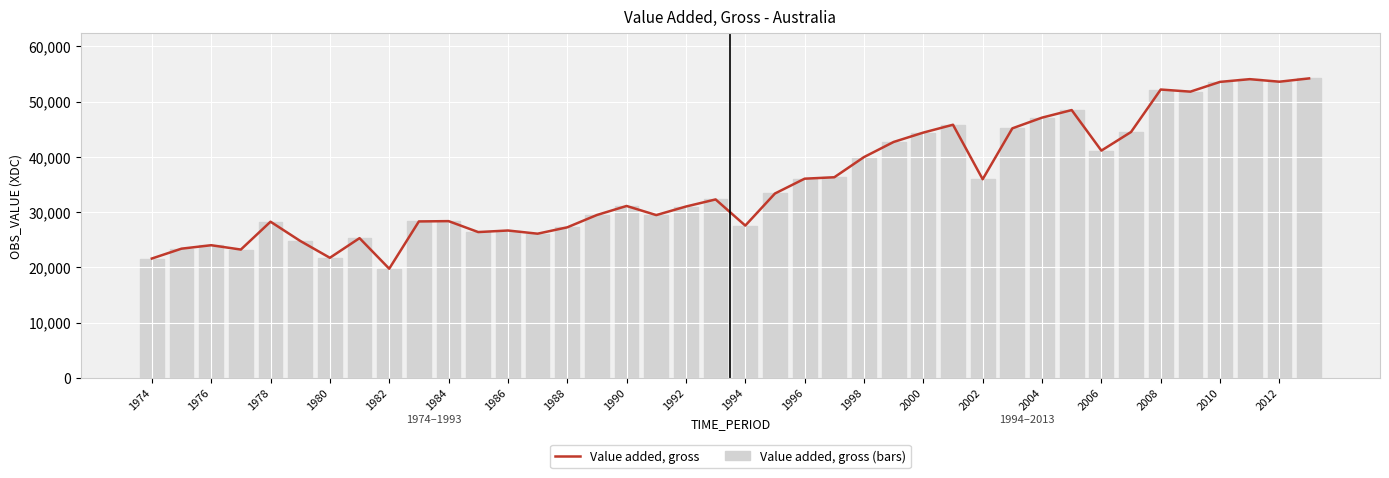

What is the maximum value shown in the chart?

54190